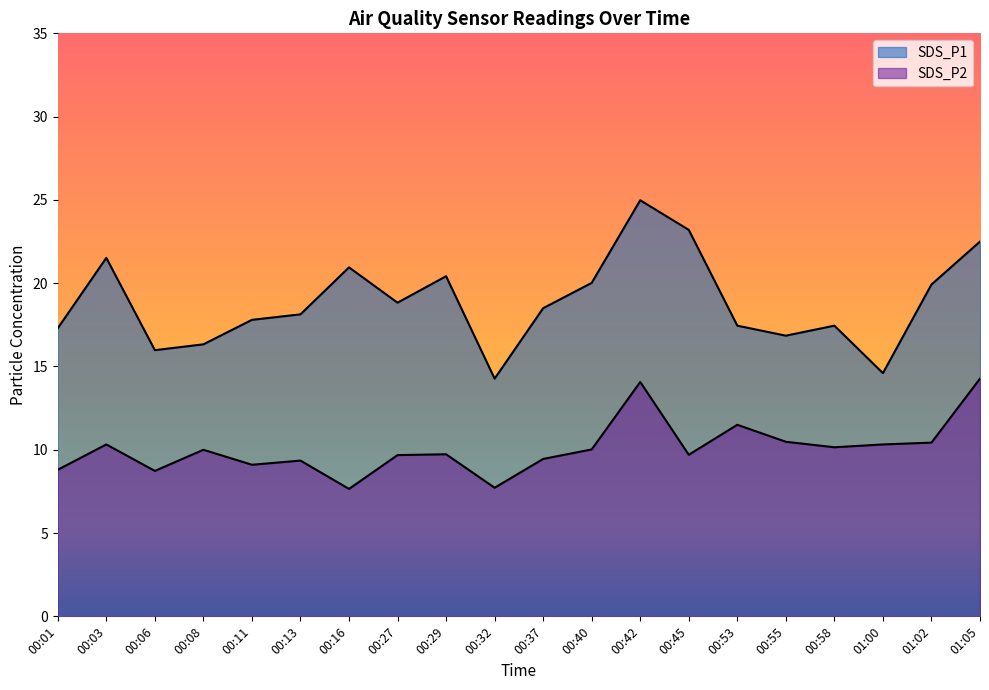

What is the difference between the maximum and minimum values in the SDS_P2 series?

6.6